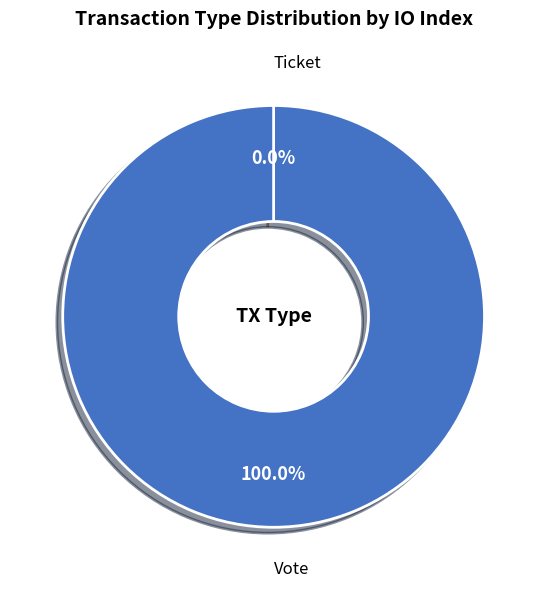

Which category accounts for the majority?

Vote